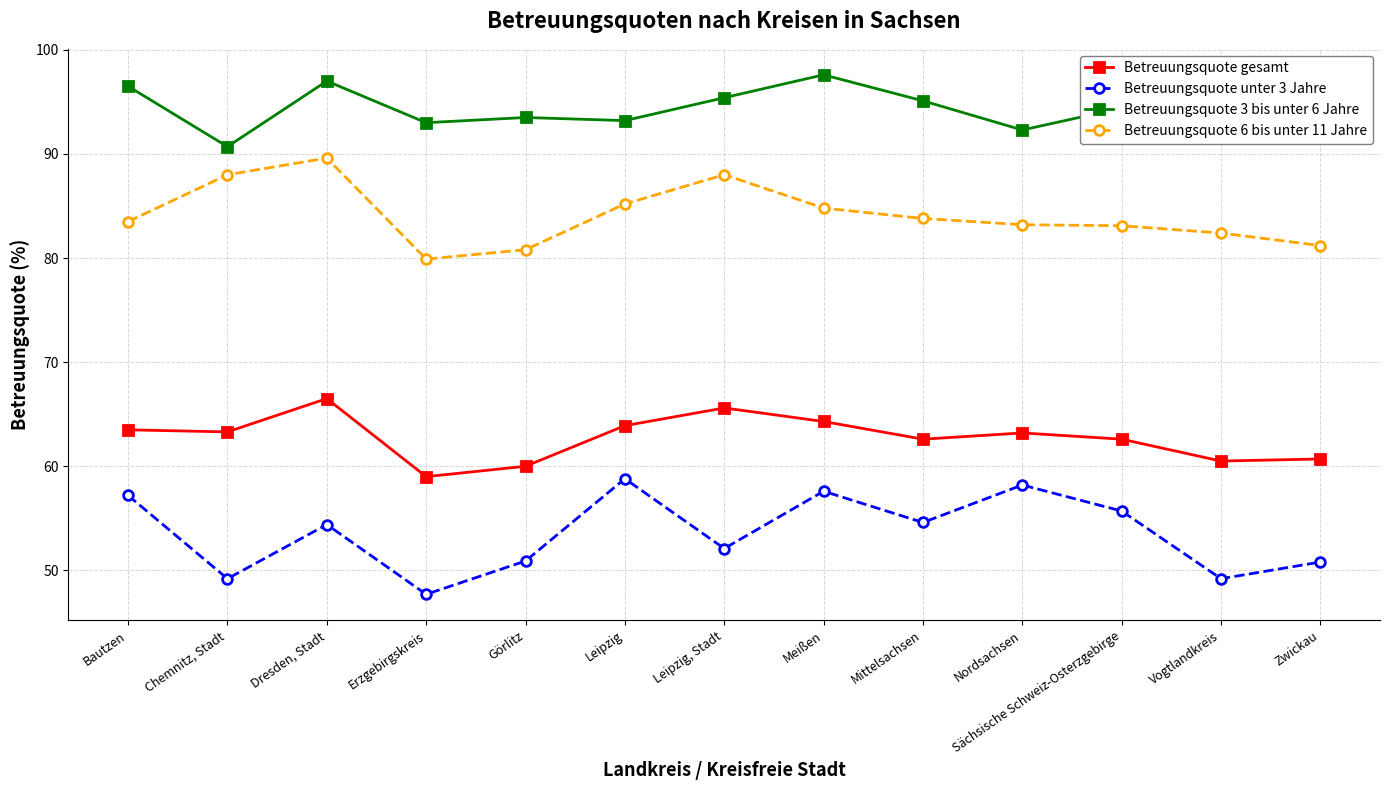

What is the value of the Betreuungsquote gesamt point at the 1st from the left?

63.5